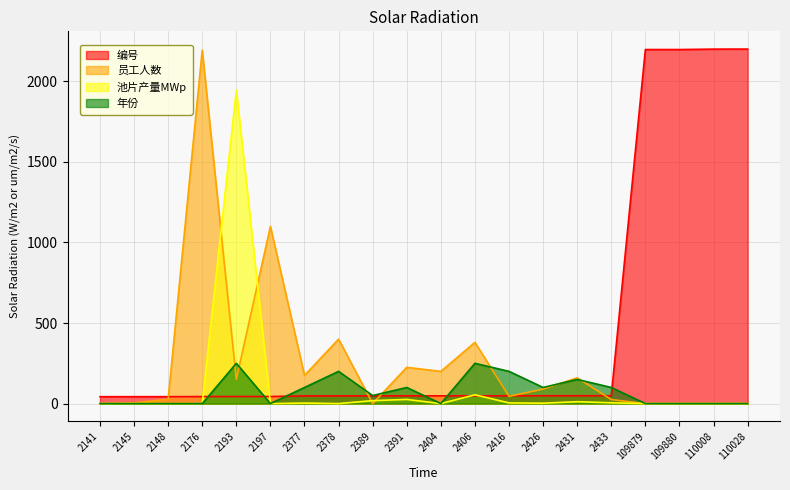

Between which two adjacent categories do 编号 and 员工人数 first intersect?

2148 and 2176